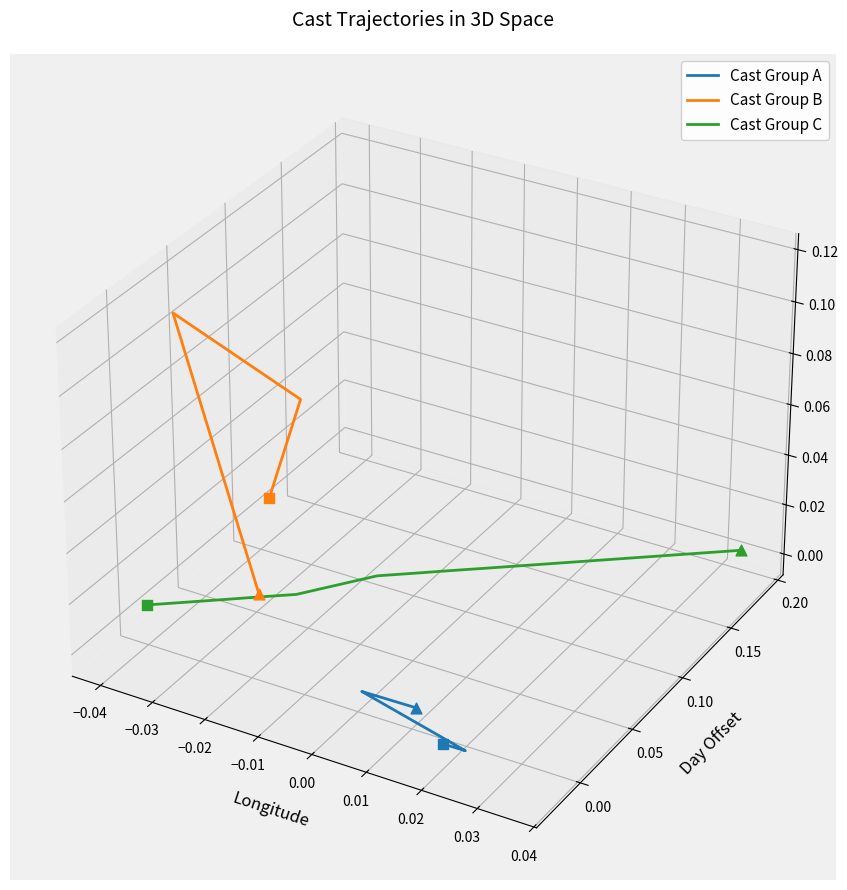

Which series has the widest spread of Y values?

Cast Group B